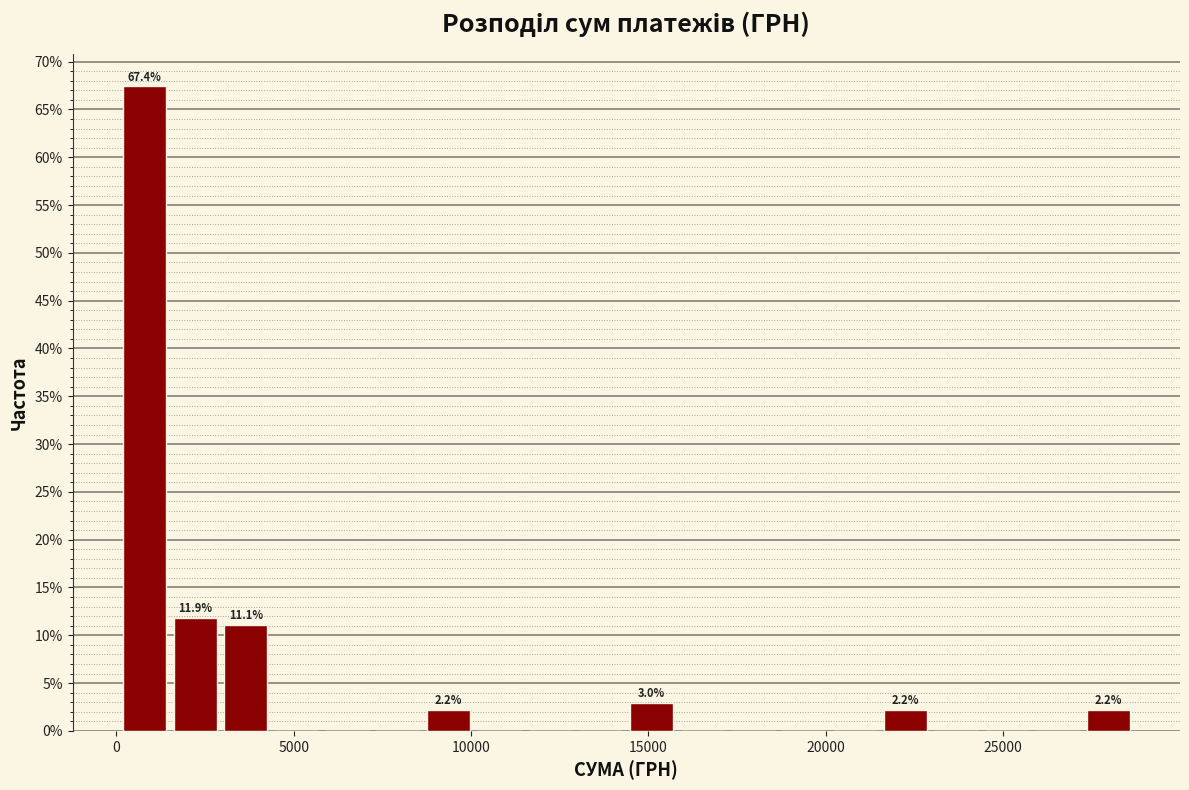

Read against the x-axis, roughly where is the centre of the tallest bar?

1000